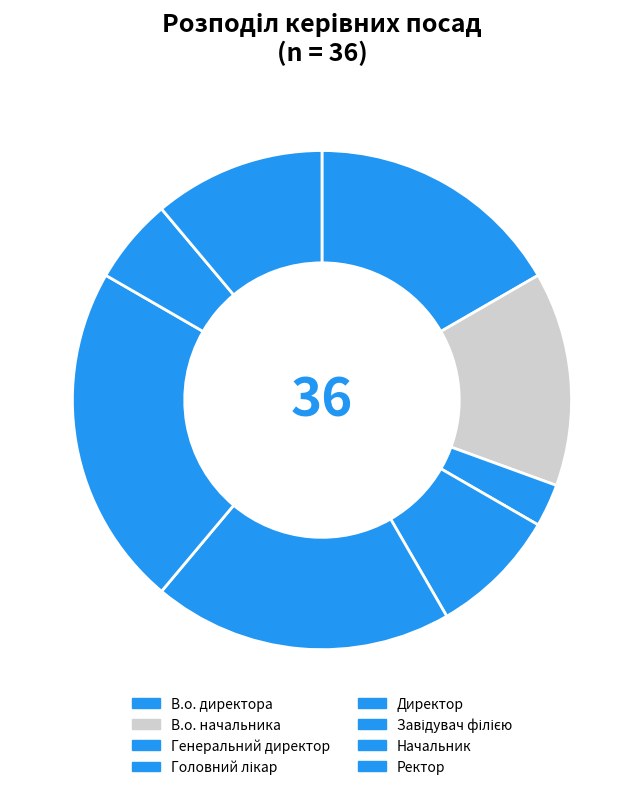

Which slice is the smallest?

Генеральний директор